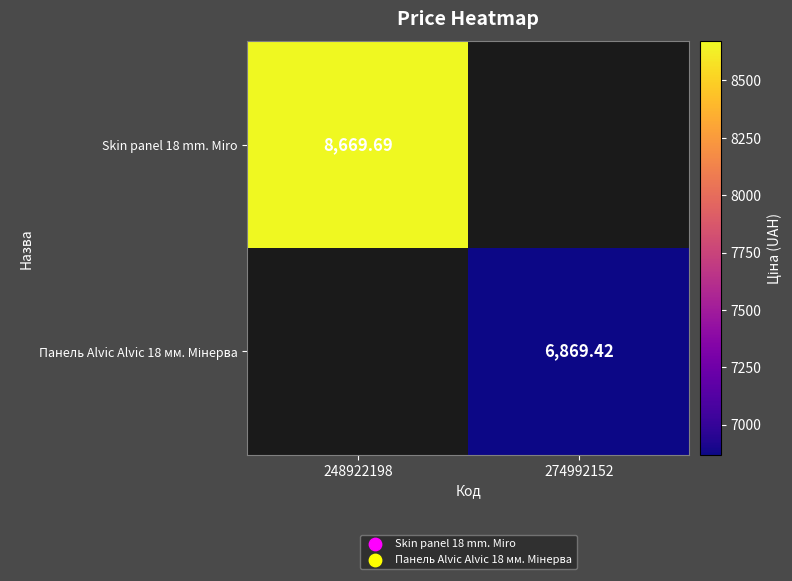

Rank the categories by Панель Alvic Alvic 18 мм. Мінерва value from lowest to highest.

248922198, 274992152